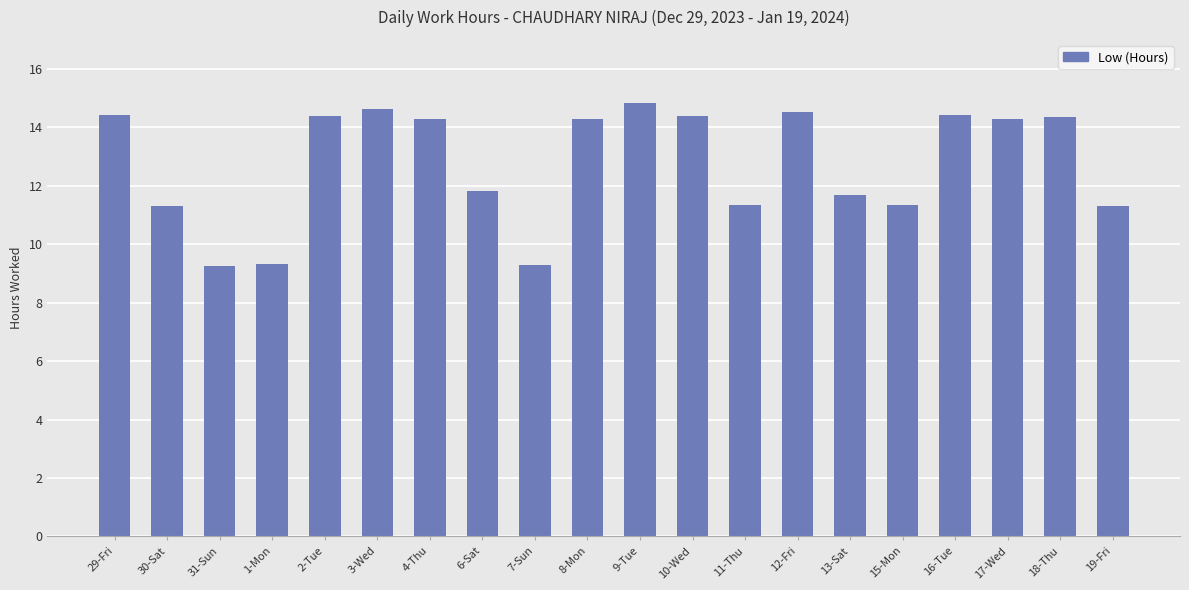

The chart shows a value of 16.5 at 15-Mon. True or false?

False